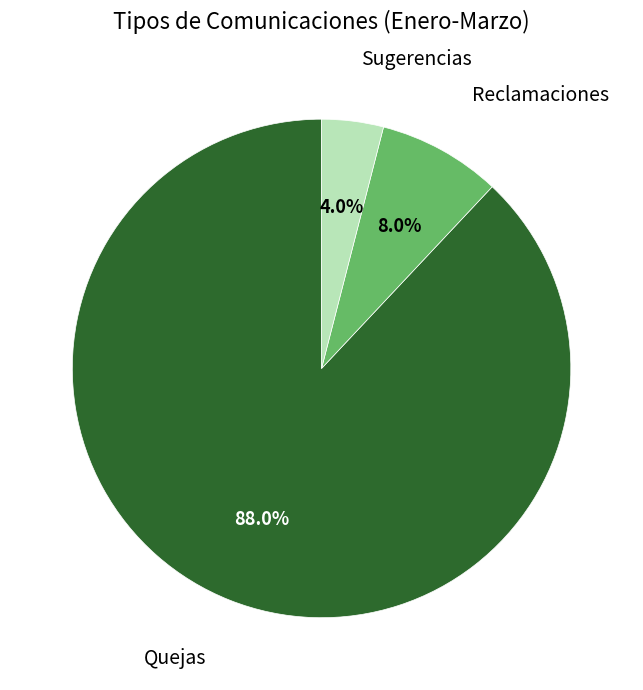

Does any single category account for the majority?

Yes